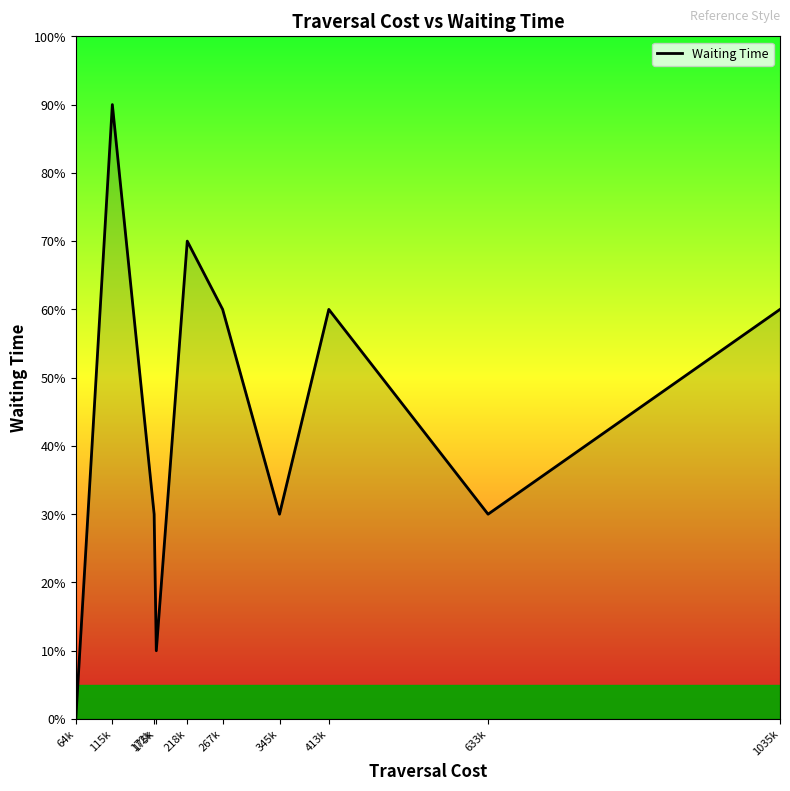

Does the chart display data point markers on the line(s)?

No